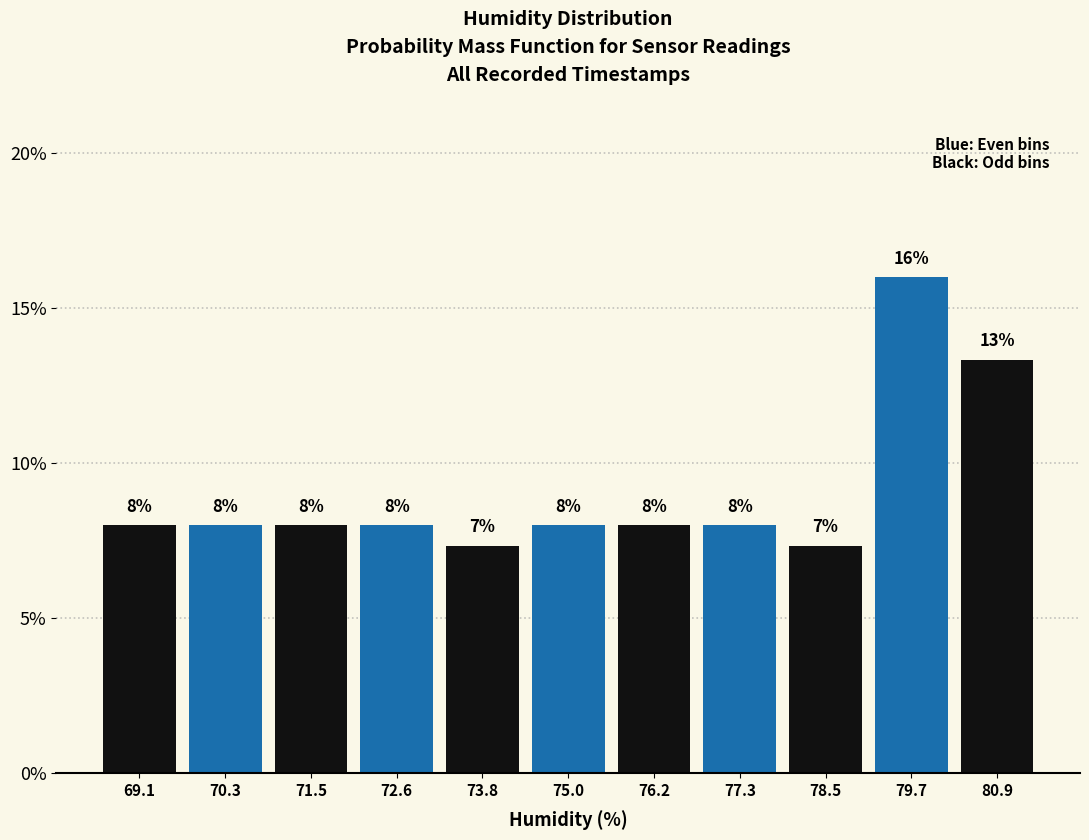

Which range on the x-axis has the tallest bar?

79.12 to 80.30